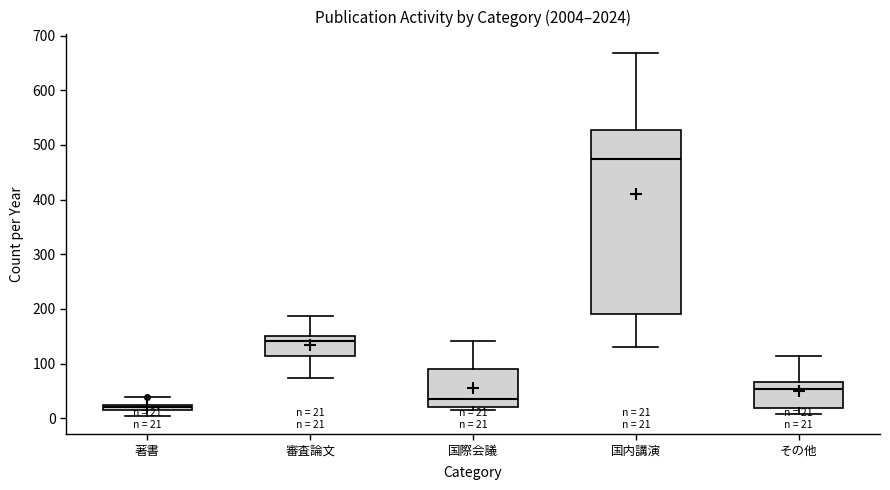

Comparing the boxes themselves (not the whiskers), which one is the tallest?

国内講演